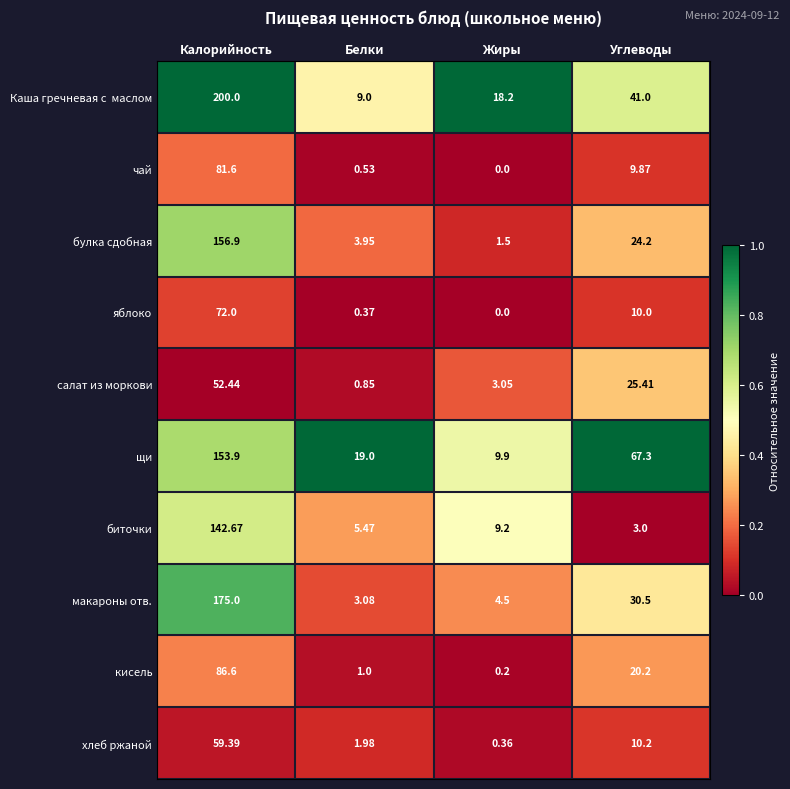

At which category does the chart reach its minimum across all series?

Жиры